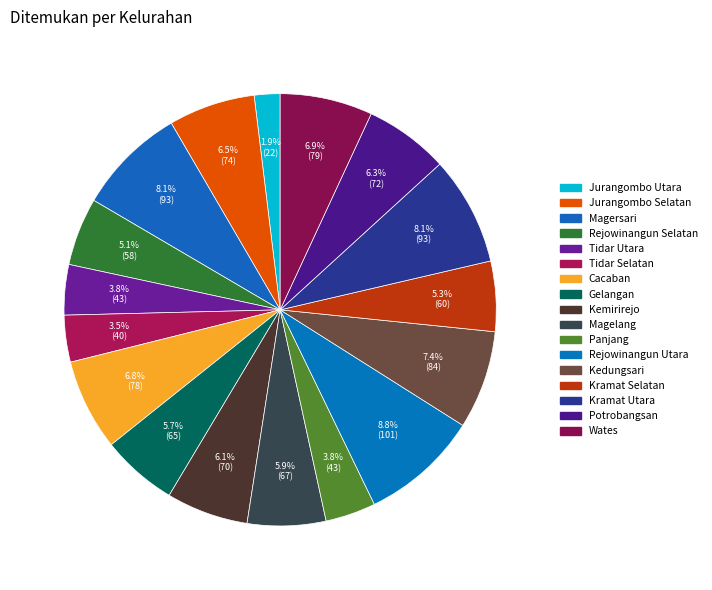

Does Jurangombo Selatan account for over 50% of the chart?

No